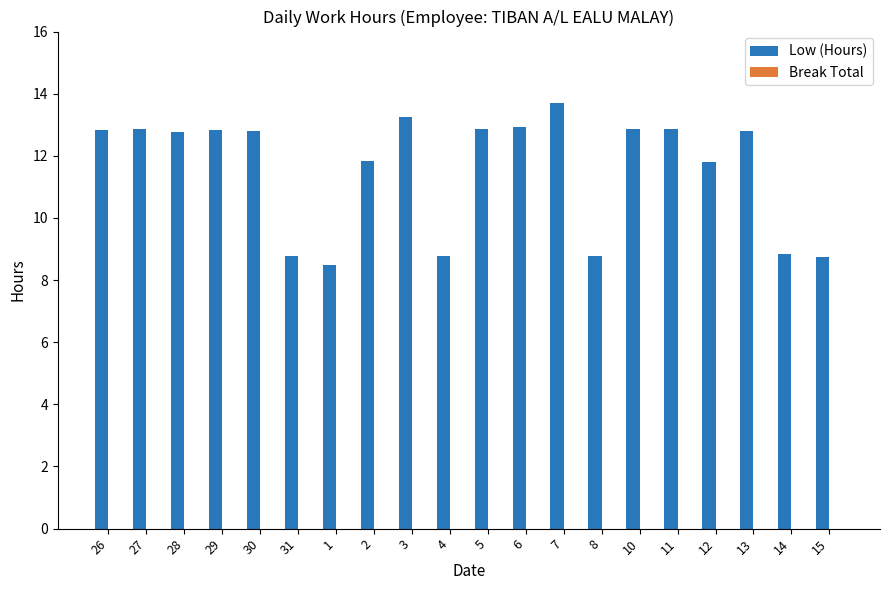

What is the label of the 15th bar from the left?

10